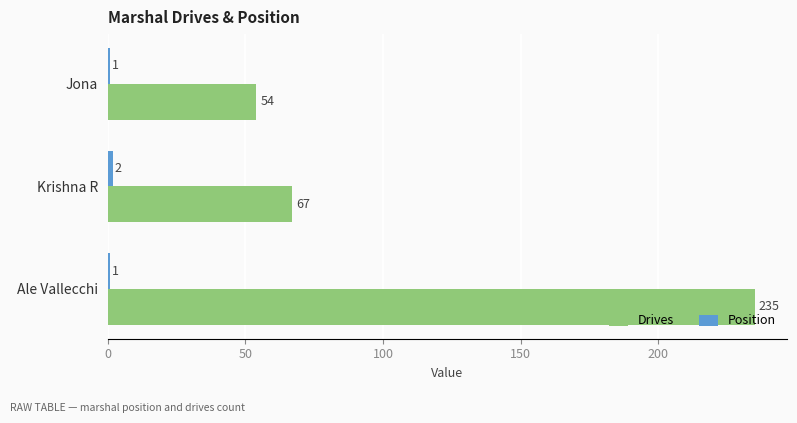

Rank the categories by Drives value from lowest to highest.

Jona, Krishna R, Ale Vallecchi